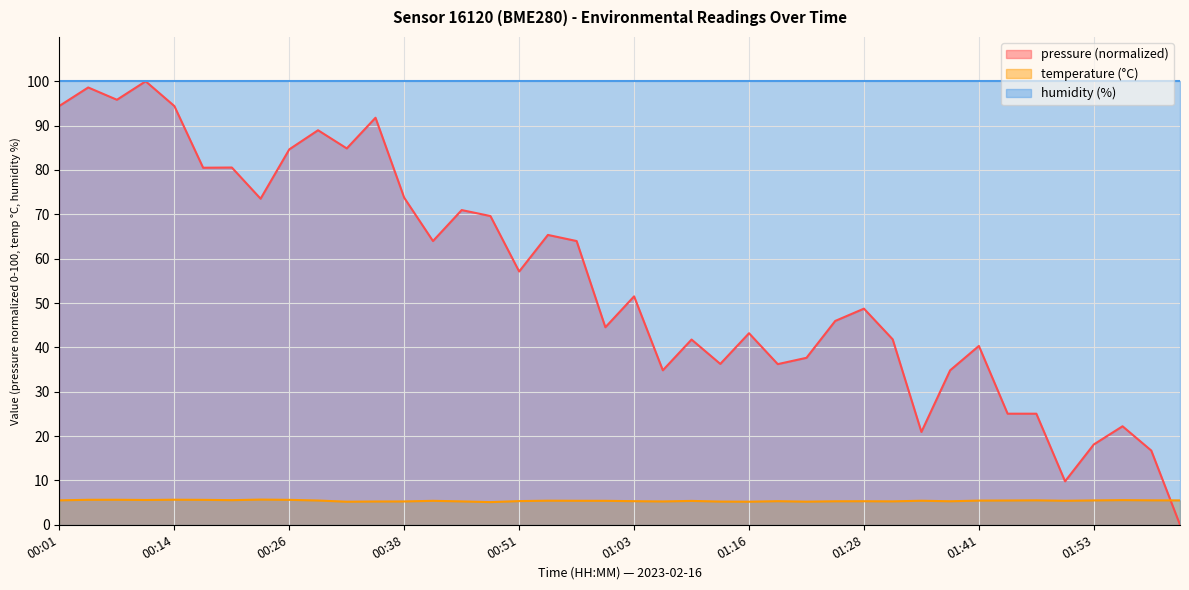

True or false: humidity (%) and temperature (°C) intersect in this chart.

False